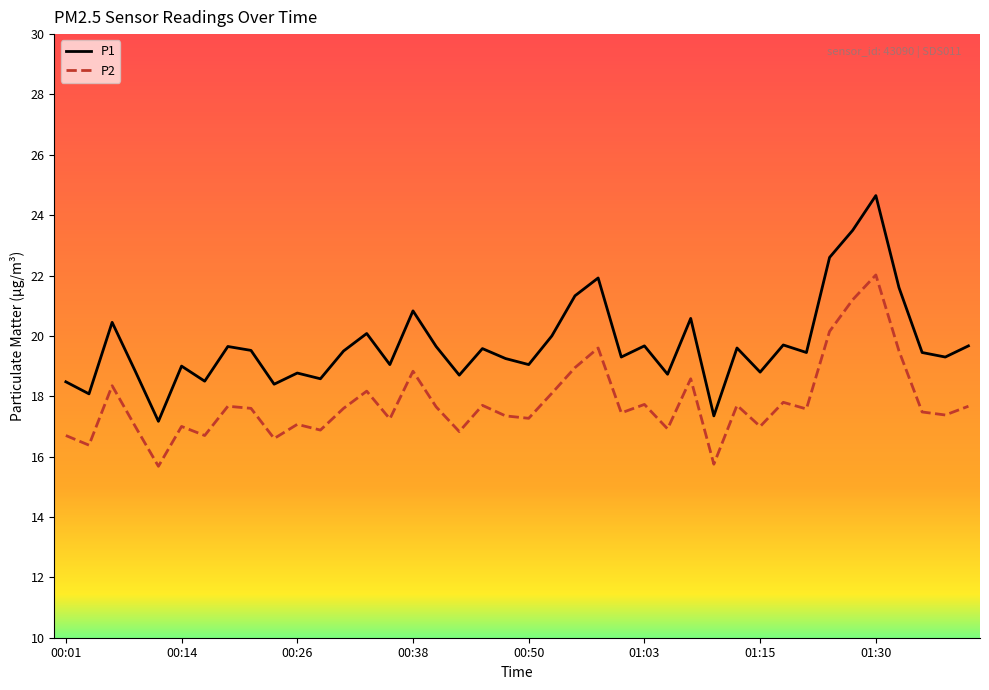

Which series has the largest total across all categories?

P1